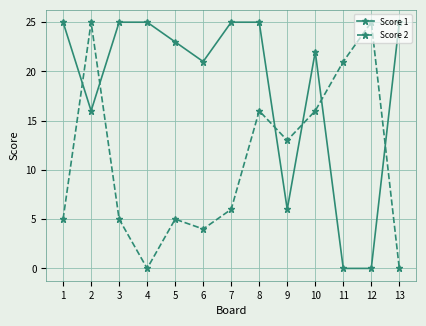

What is the total value across all series at 12?

25